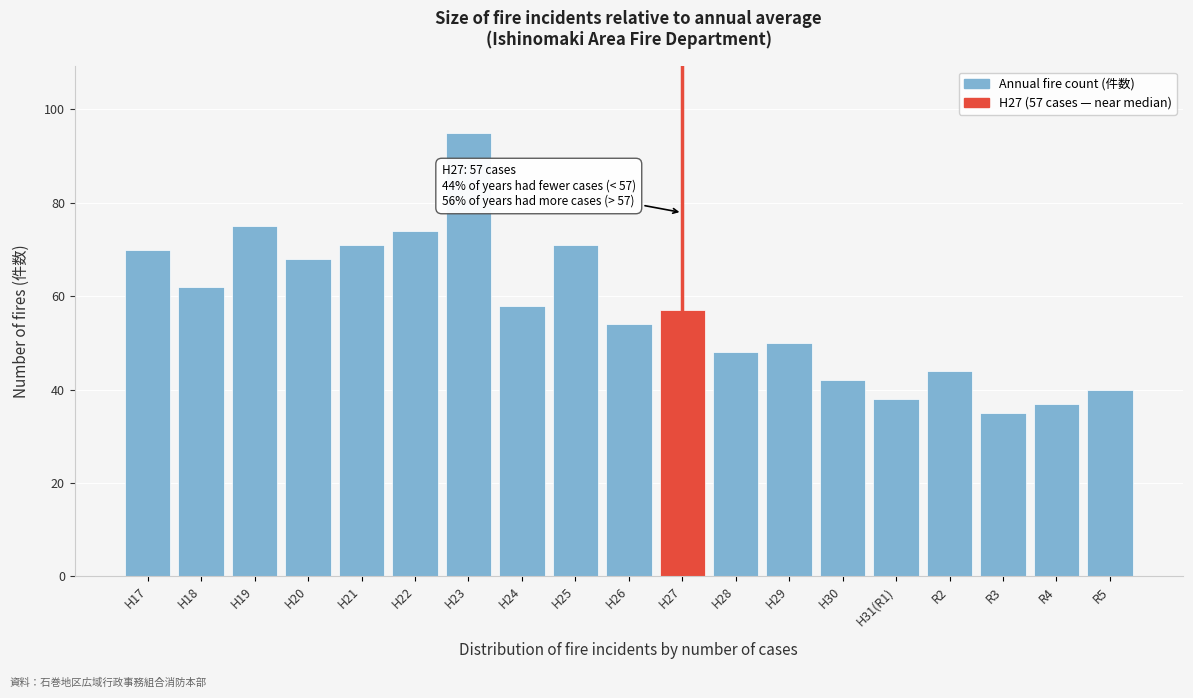

Reading left to right, transcribe all the data shown in this chart.

H17=70	H18=62	H19=75	H20=68	H21=71	H22=74	H23=95	H24=58	H25=71	H26=54	H27=57	H28=48	H29=50	H30=42	H31(R1)=38	R2=44	R3=35	R4=37	R5=40